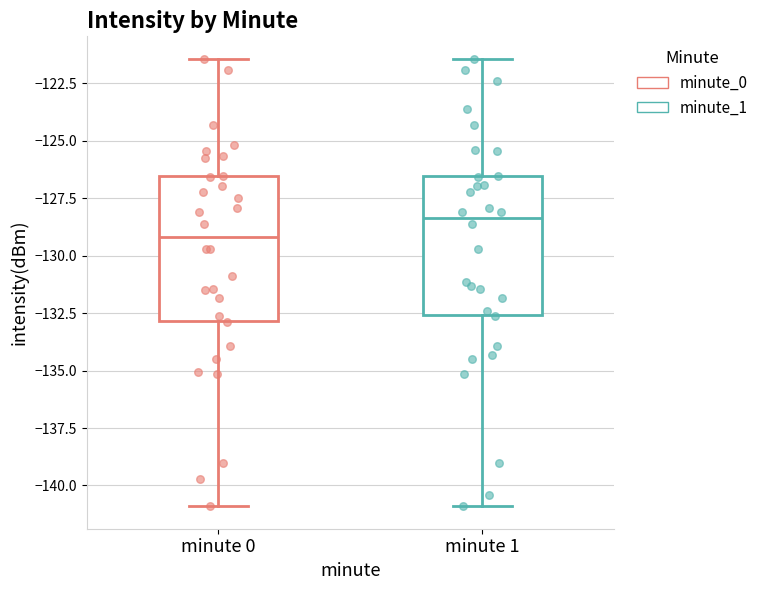

Reading left to right, transcribe this box plot: for each box, give where its median line is, the range the box spans, and where its two whiskers end, as read against the y-axis. The values are not printed on the chart, so give them approximately, as read against the axis.

minute 0: median -129.0, box -133.0 to -126.5, whiskers -141.0 to -121.5
minute 1: median -128.5, box -132.5 to -126.5, whiskers -141.0 to -121.5